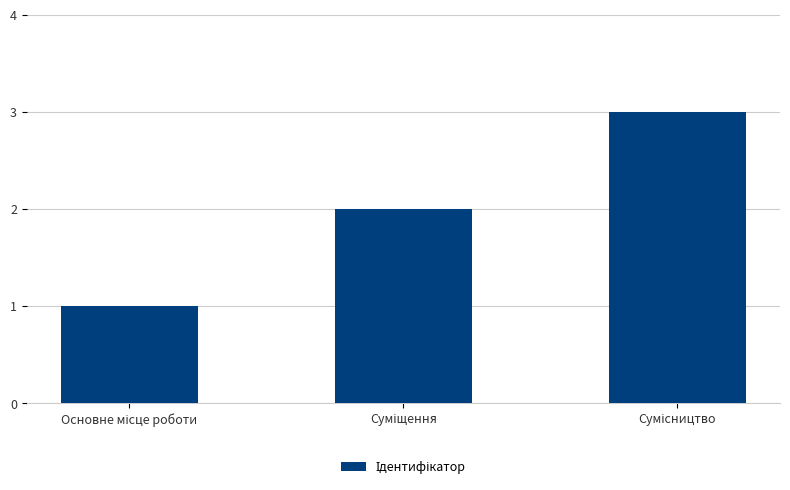

What is the greatest value displayed?

3